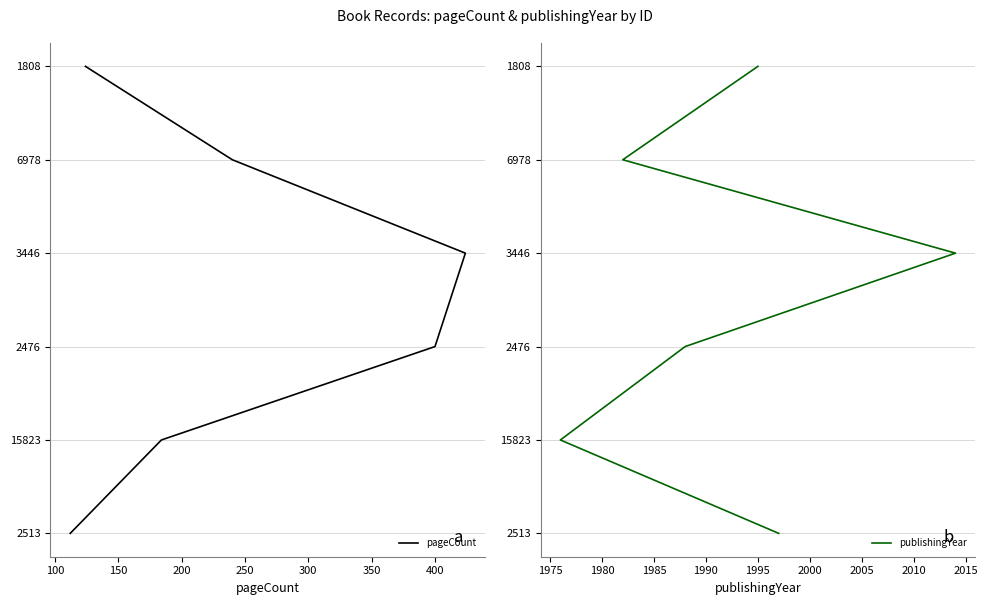

True or false: pageCount and publishingYear cross at least once.

False